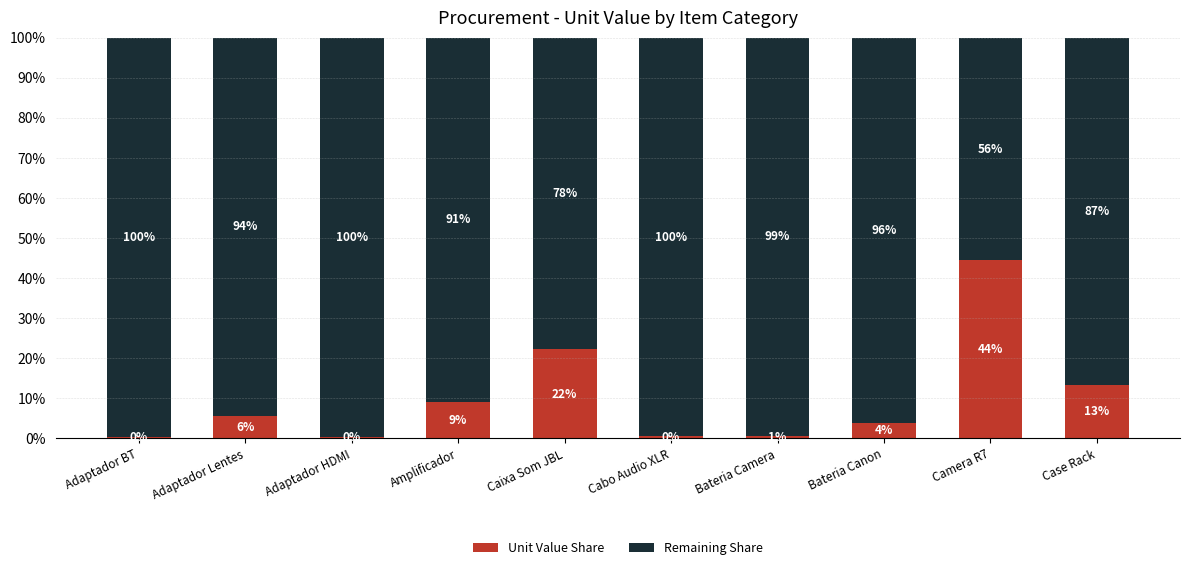

List the labels in order of Remaining Share value, largest first.

Adaptador BT, Adaptador HDMI, Cabo Audio XLR, Bateria Camera, Bateria Canon, Adaptador Lentes, Amplificador, Case Rack, Caixa Som JBL, Camera R7